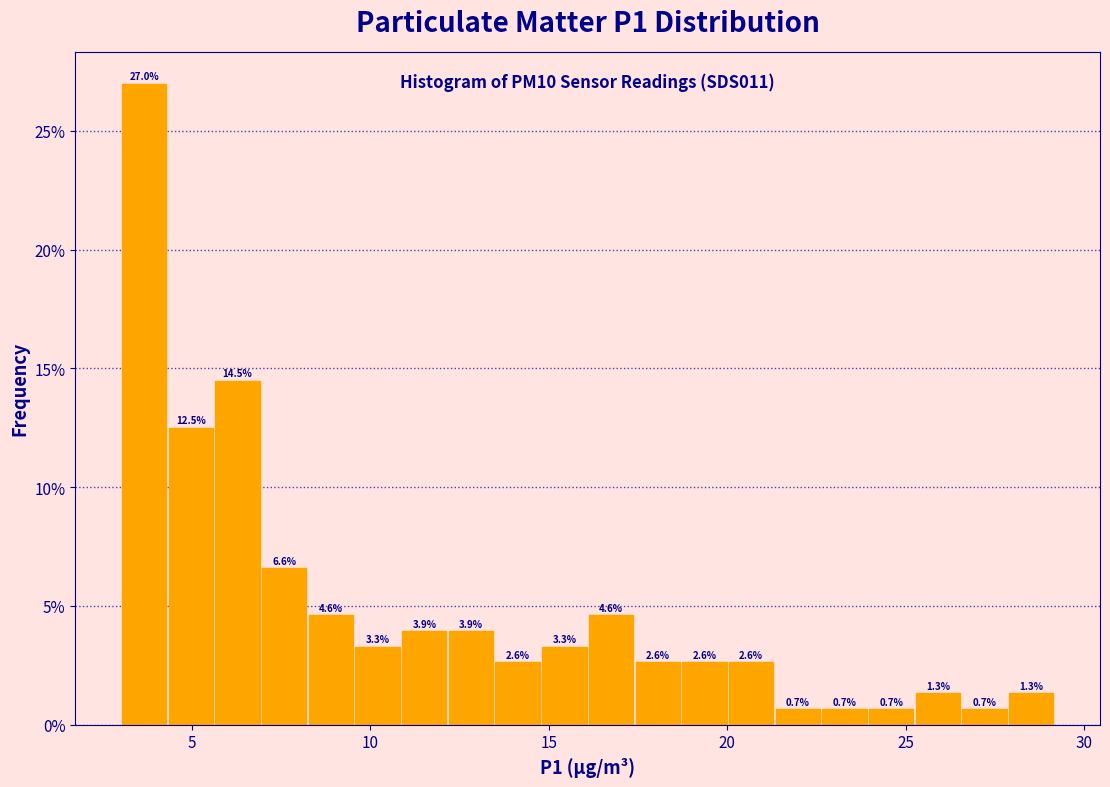

Around what value on the x-axis is the tallest bar? Give the approximate position of its centre, as read against the axis.

3.5